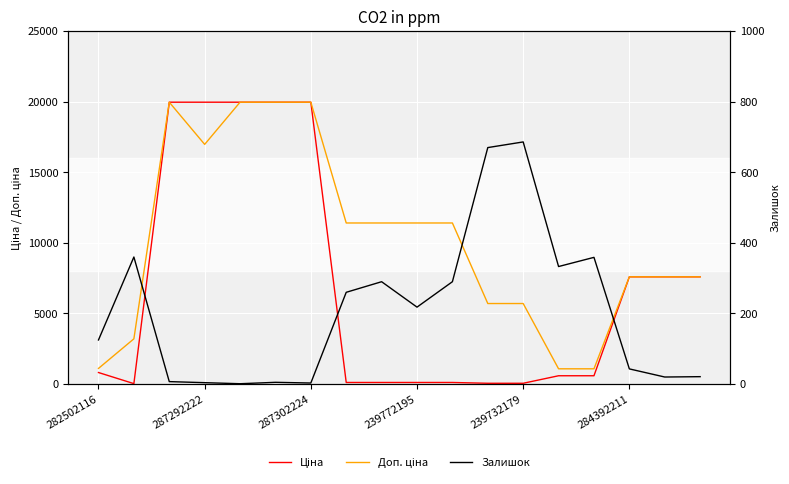

What are all the series names shown in the legend?

Ціна, Доп. ціна, Залишок